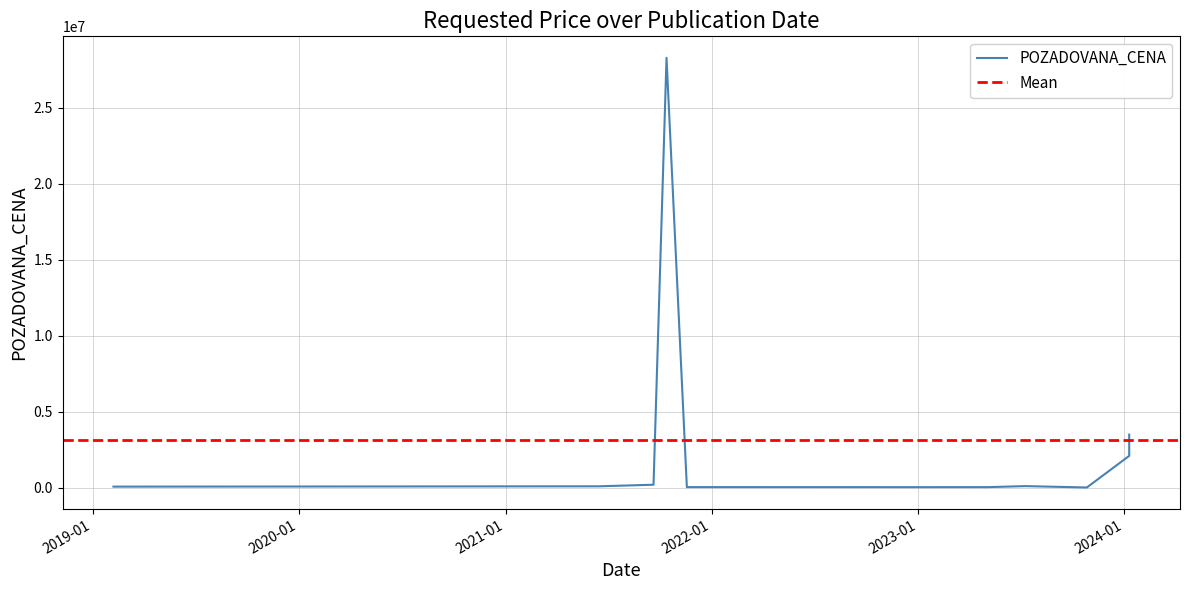

Reading left to right, transcribe all the data shown in this chart.

75080	96000	200000	43000	28300000	41370	39000	18200	109000	2100000	3500000